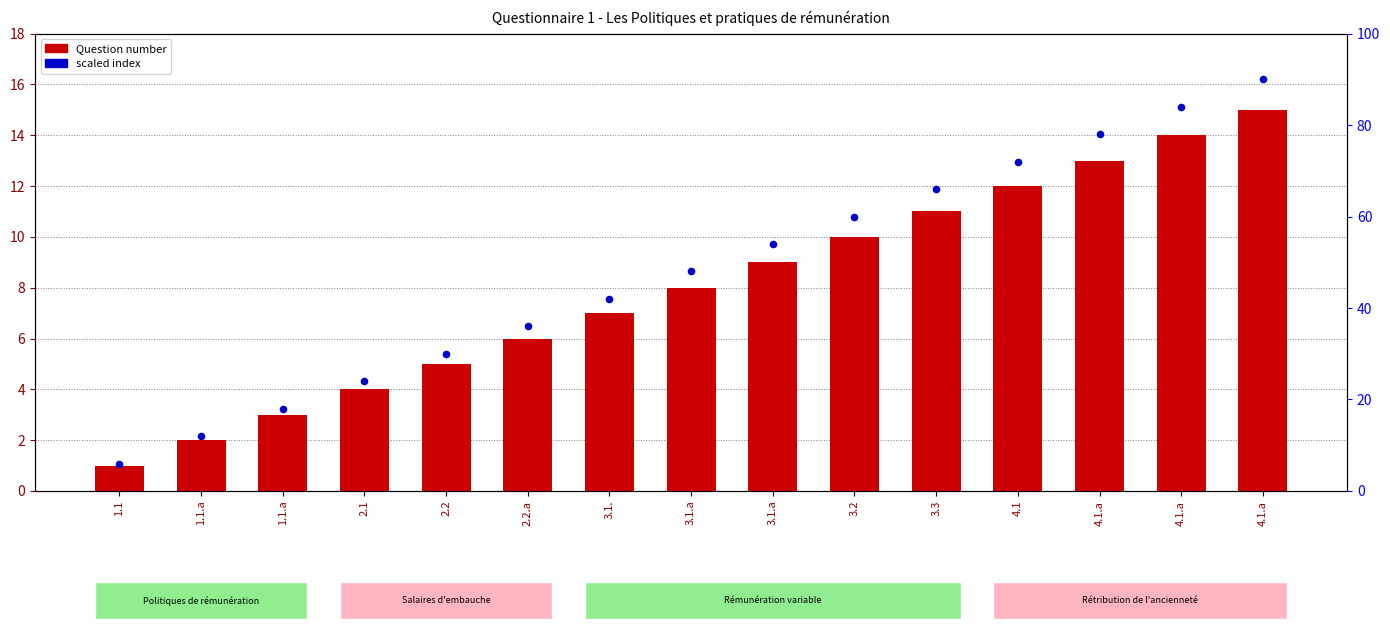

Which series contains the lowest Y value?

Question number